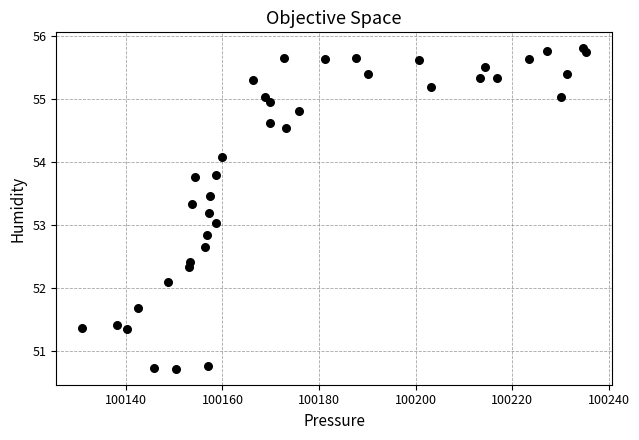

What is the range of X values (max minus min)?

104.6